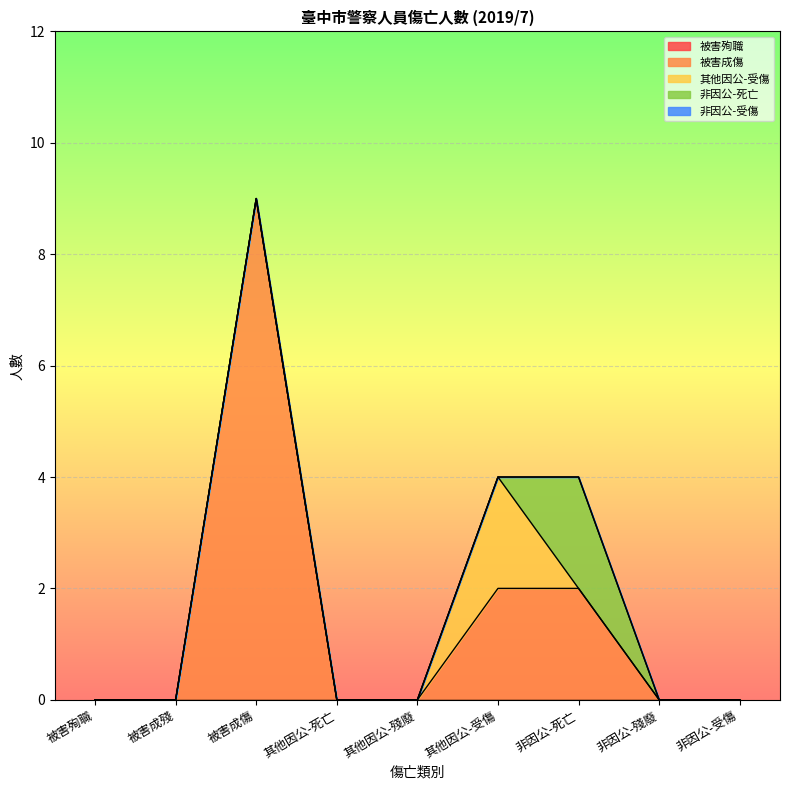

Between 其他因公-死亡 and 非因公-死亡, which is larger?

其他因公-死亡